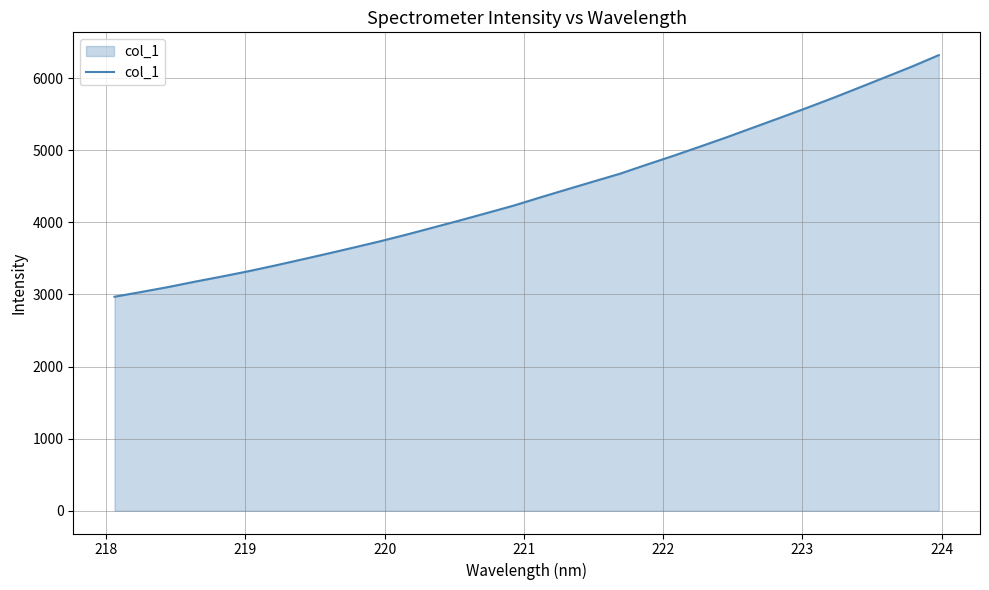

What is the difference between the maximum and minimum values?

3352.1